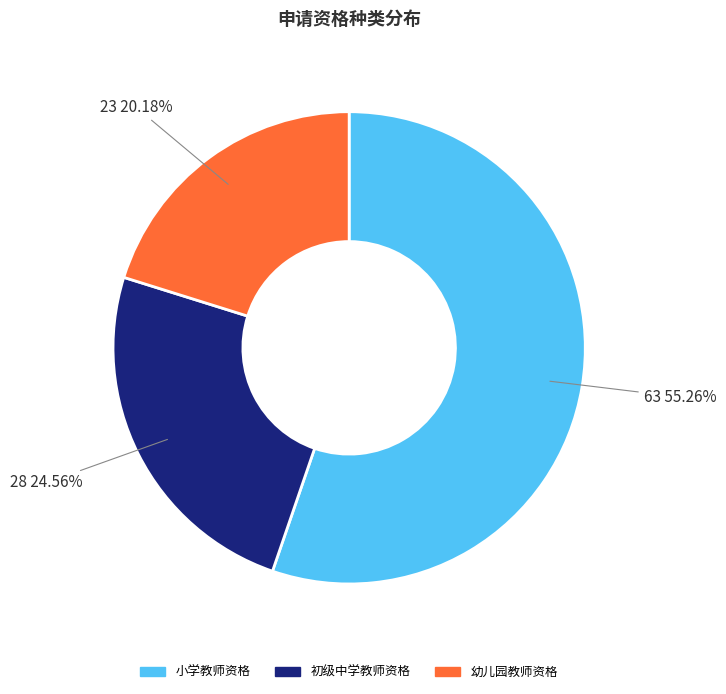

Rank the categories by value from lowest to highest.

幼儿园教师资格, 初级中学教师资格, 小学教师资格